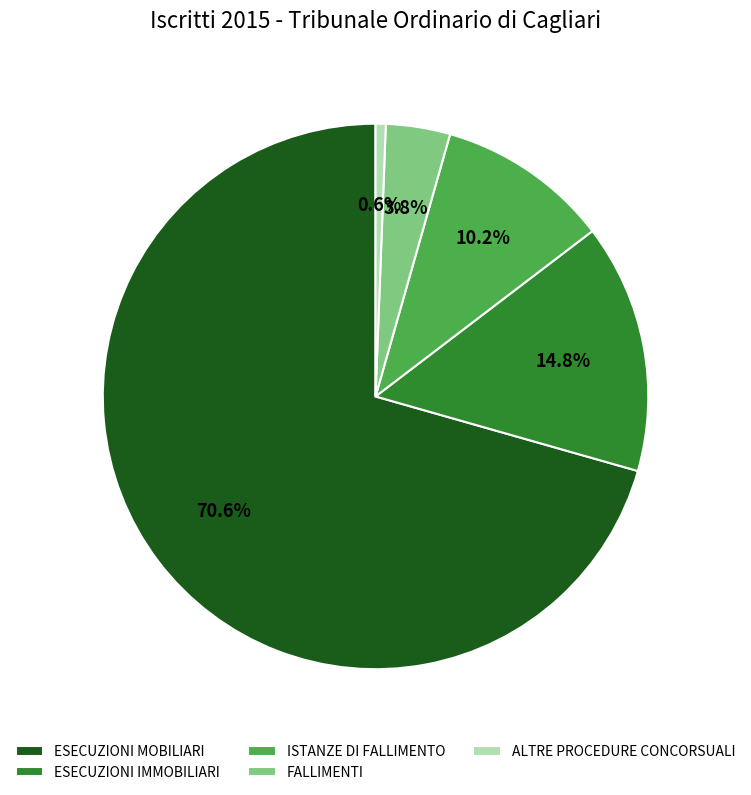

Which has a higher value, FALLIMENTI or ESECUZIONI MOBILIARI?

ESECUZIONI MOBILIARI